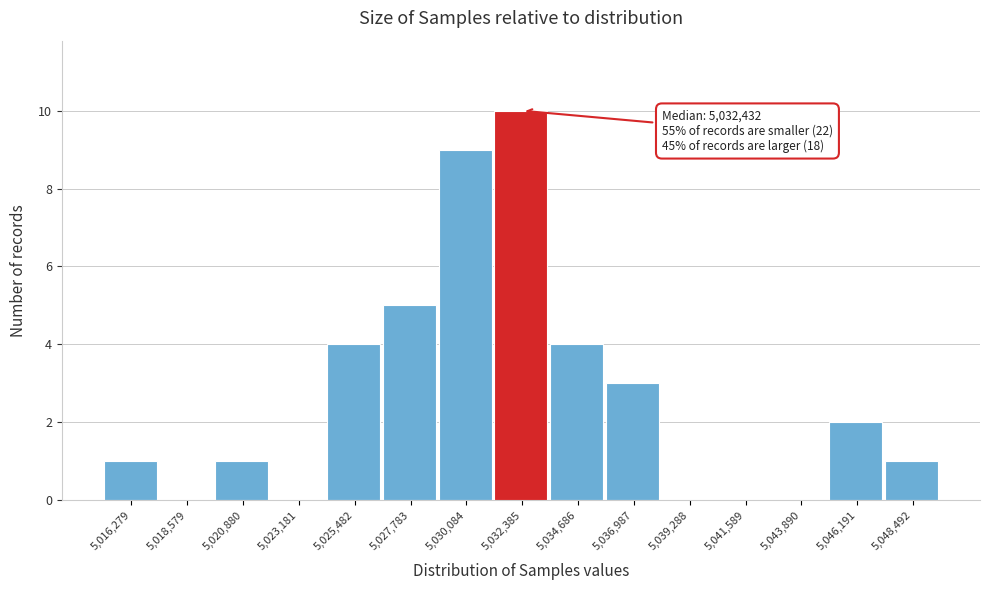

Reading right to left, extract all data points from this chart.

5,048,492=1	5,046,191=2	5,043,890=0	5,041,589=0	5,039,288=0	5,036,987=3	5,034,686=4	5,032,385=10	5,030,084=9	5,027,783=5	5,025,482=4	5,023,181=0	5,020,880=1	5,018,579=0	5,016,279=1